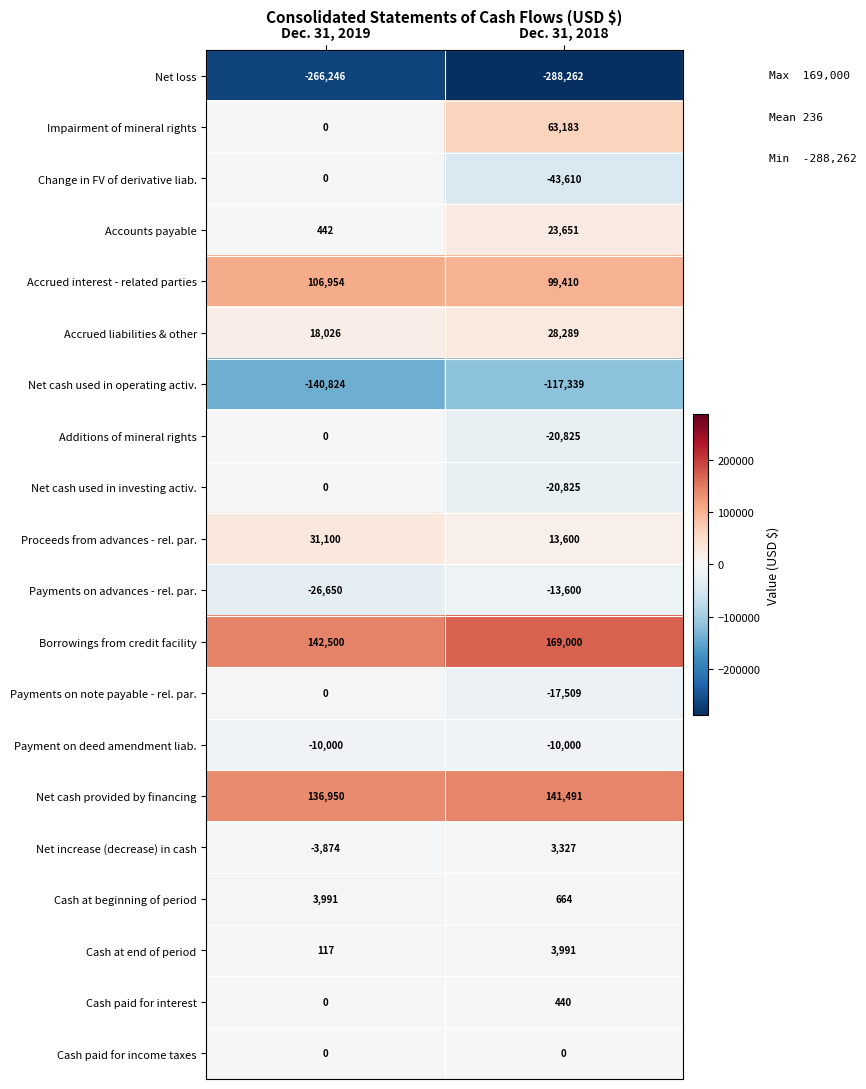

List the labels in order of Payments on note payable - rel. par. value, smallest first.

Dec. 31, 2018, Dec. 31, 2019